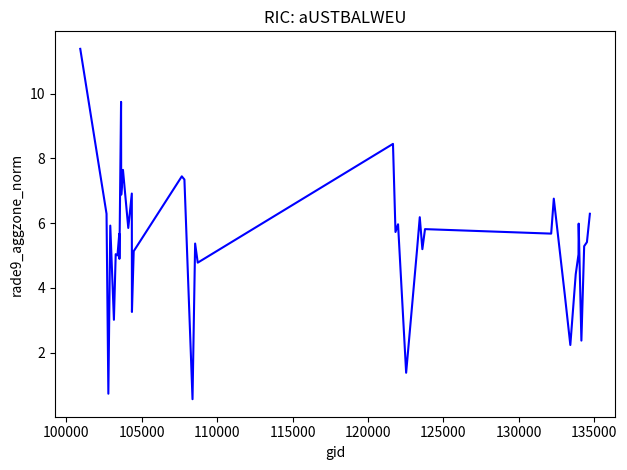

What is the greatest value displayed?

11.4